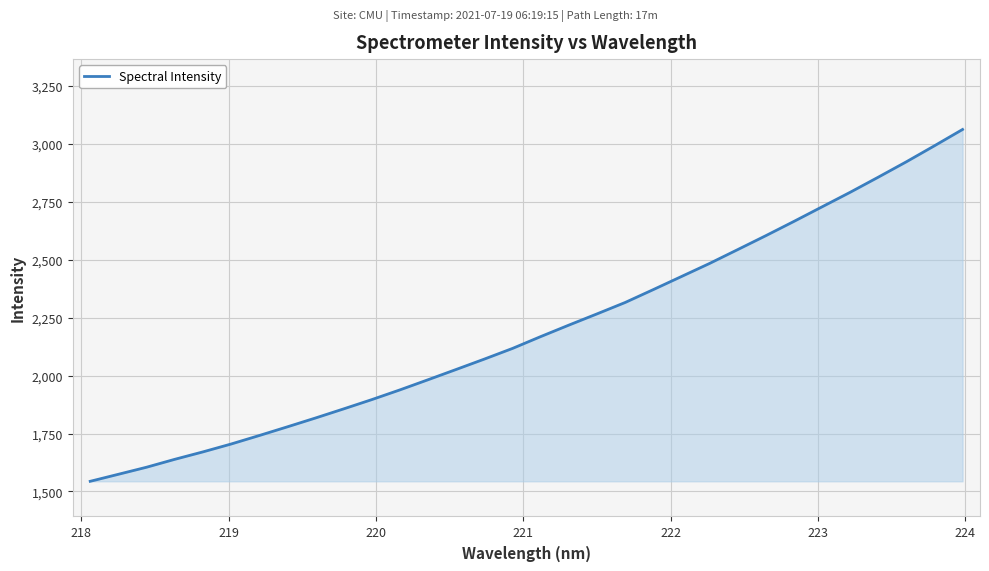

What is the smallest value displayed?

1543.7